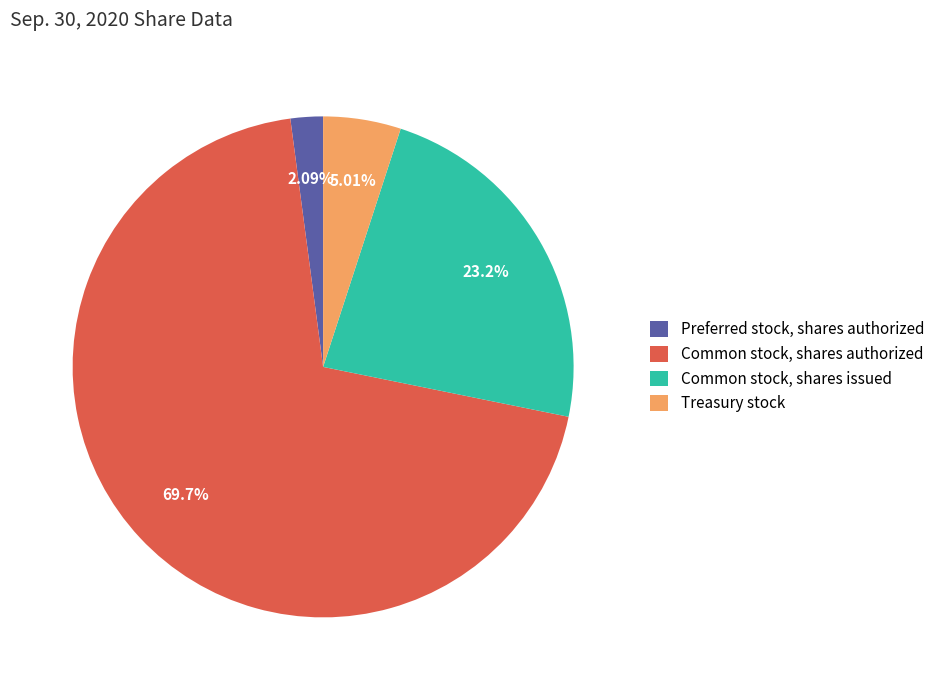

Count the number of slices in the pie.

4